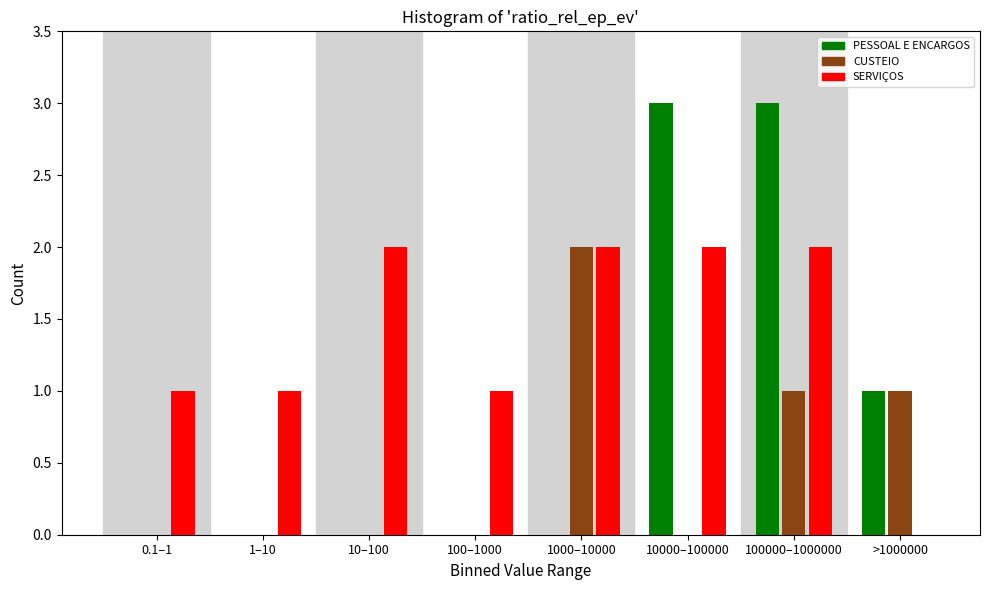

Reading left to right, what are all the values shown in this chart?

PESSOAL E ENCARGOS: 0.1–1=0	1–10=0	10–100=0	100–1000=0	1000–10000=0	10000–100000=3	100000–1000000=3	>1000000=1
CUSTEIO: 0.1–1=0	1–10=0	10–100=0	100–1000=0	1000–10000=2	10000–100000=0	100000–1000000=1	>1000000=1
SERVIÇOS: 0.1–1=1	1–10=1	10–100=2	100–1000=1	1000–10000=2	10000–100000=2	100000–1000000=2	>1000000=0